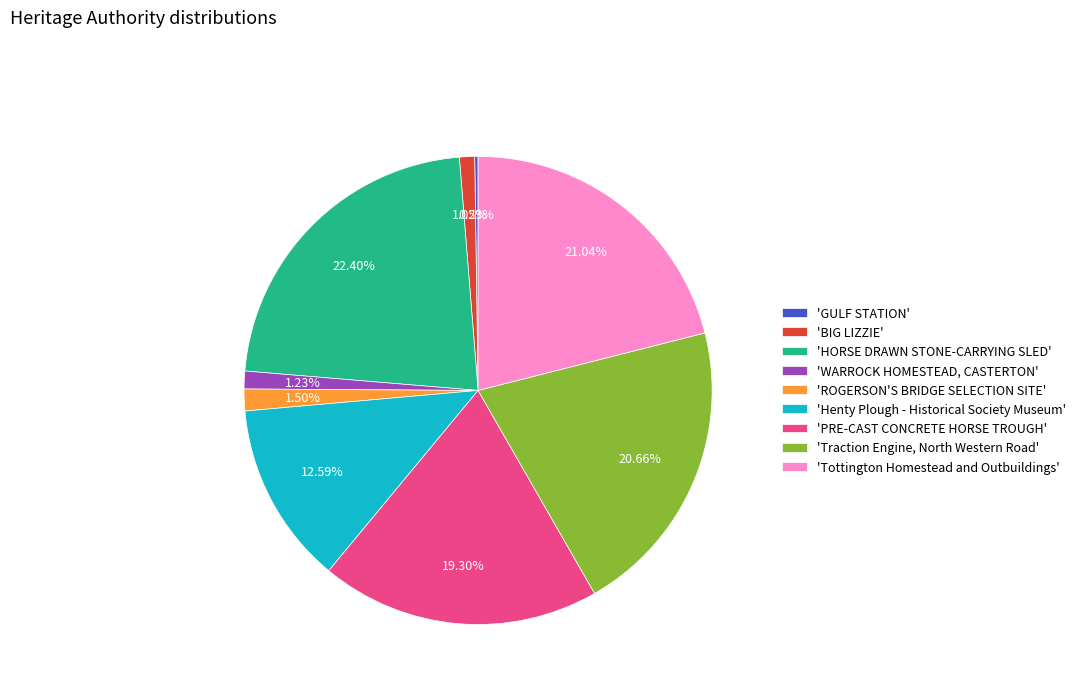

Does any single category account for the majority?

No